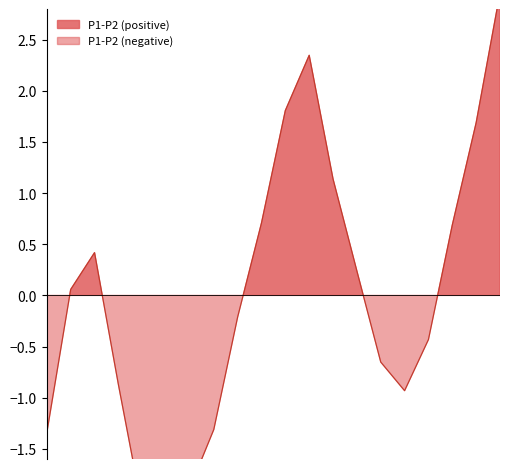

Reading left to right, what are all the values shown in this chart?

00:00=-1.3	01:00=0.1	02:00=0.4	03:00=-0.9	04:00=-2.1	05:00=-2.3	06:00=-1.9	07:00=-1.3	08:00=-0.2	09:00=0.7	10:00=1.8	11:00=2.3	12:00=1.1	13:00=0.2	14:00=-0.7	15:00=-0.9	16:00=-0.4	17:00=0.7	18:00=1.7	19:00=3.0